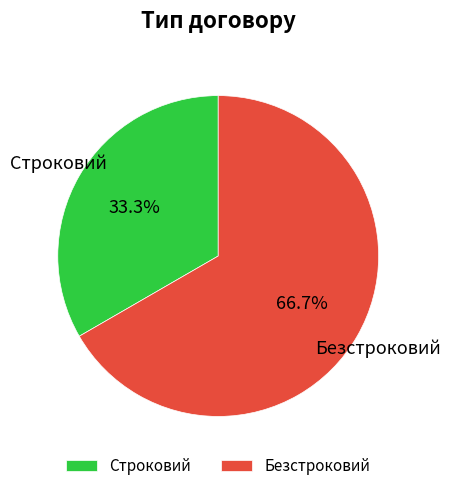

Is it true that Безстроковий is 67% of the pie?

True